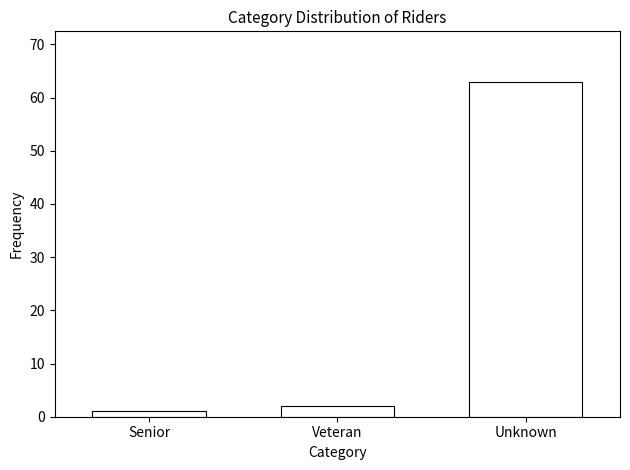

Reading left to right, what are all the values shown in this chart?

Senior=1	Veteran=2	Unknown=63